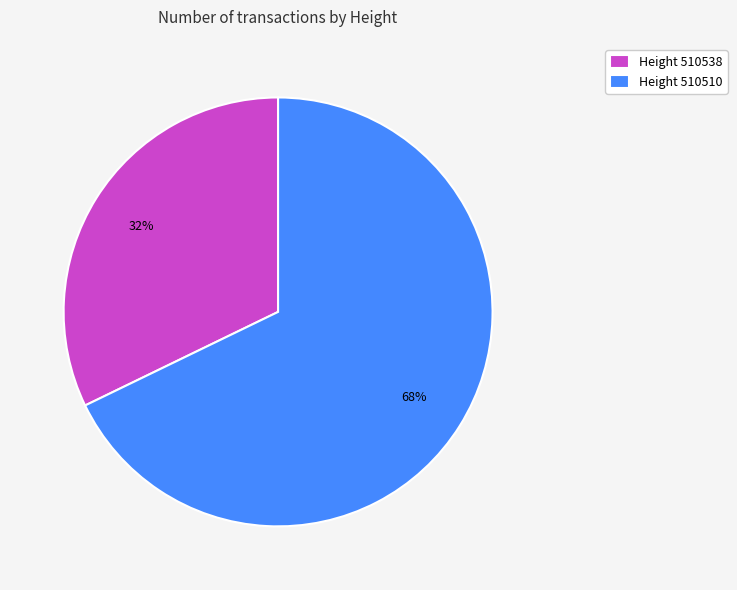

What percentage is the Height 510538 slice, to the nearest percent?

32%